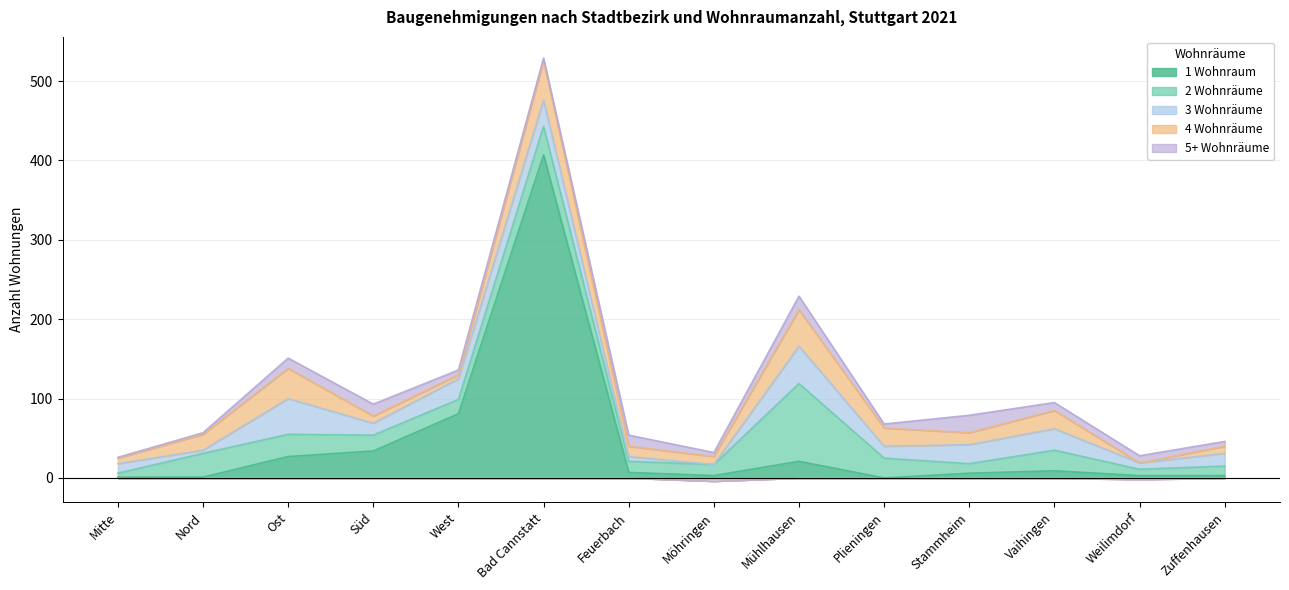

Which category has the highest value across all series?

Bad Cannstatt